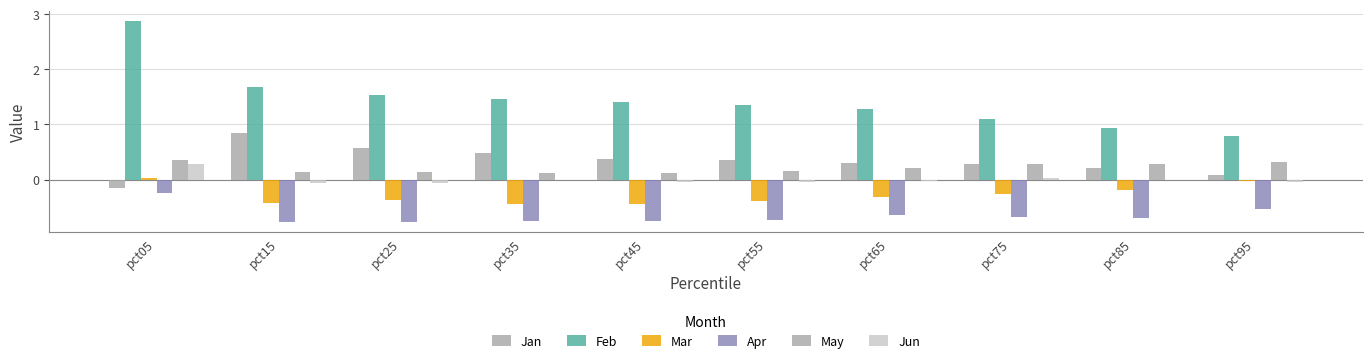

At which label is Feb closest to 1?

pct85